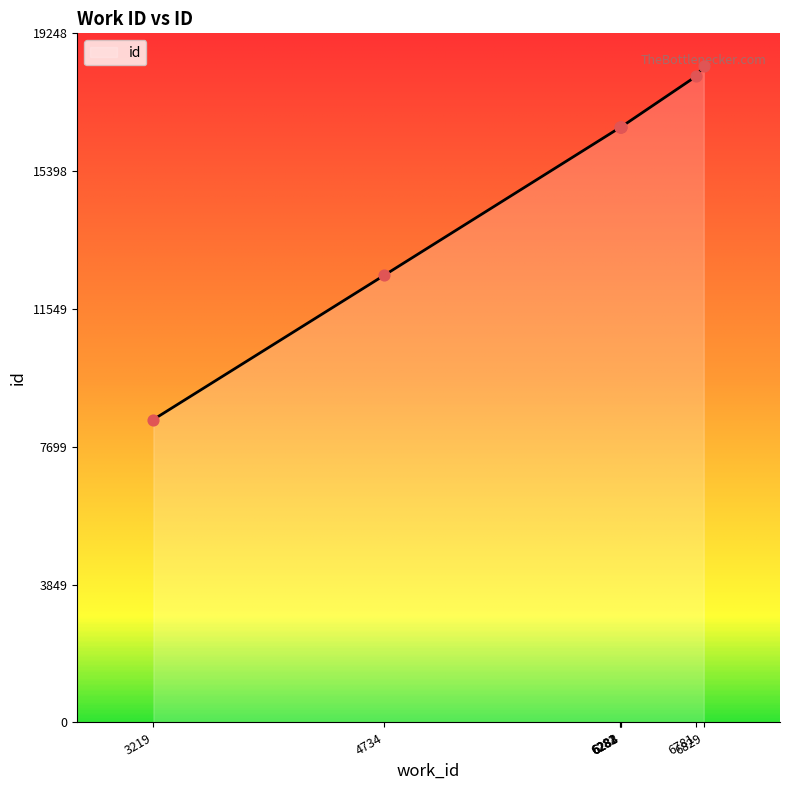

Approximately how many times larger is the value at 3219 compared to 6283?

0.5